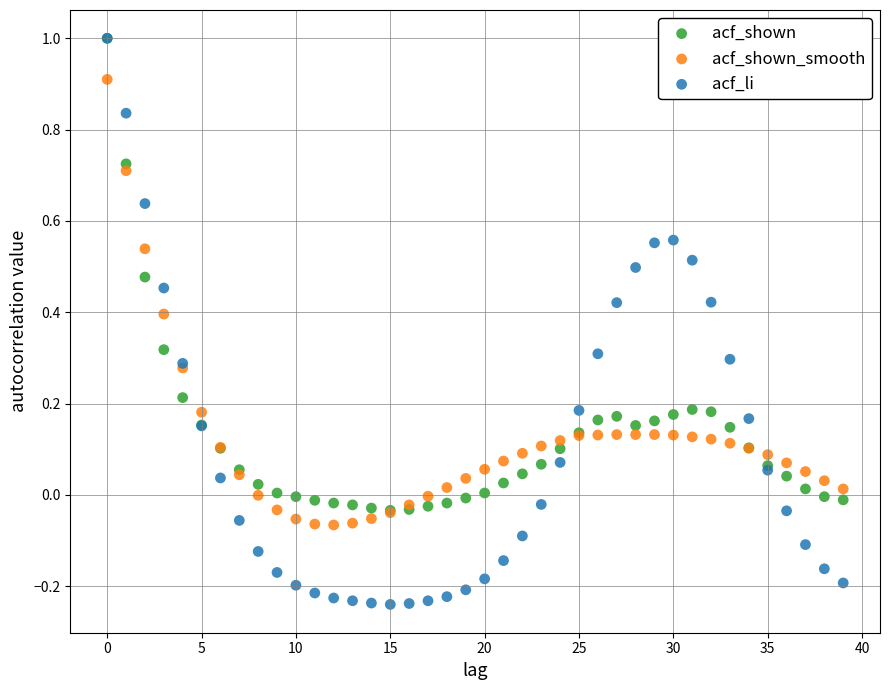

Which series reaches the minimum Y coordinate?

acf_li